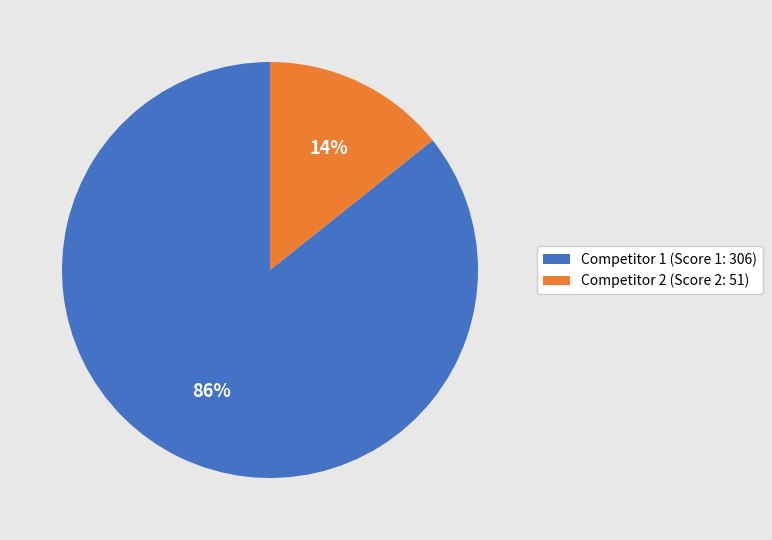

Is it true that Competitor 1 (Score 1: 306) is 86% of the pie?

True